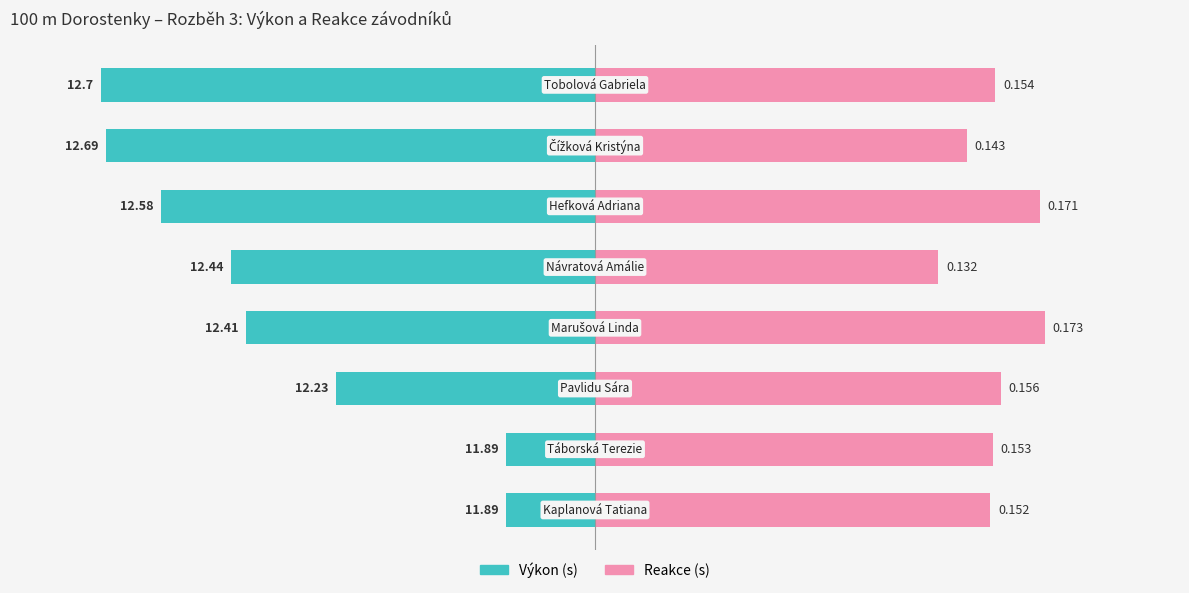

How many bars are there in each group?

2